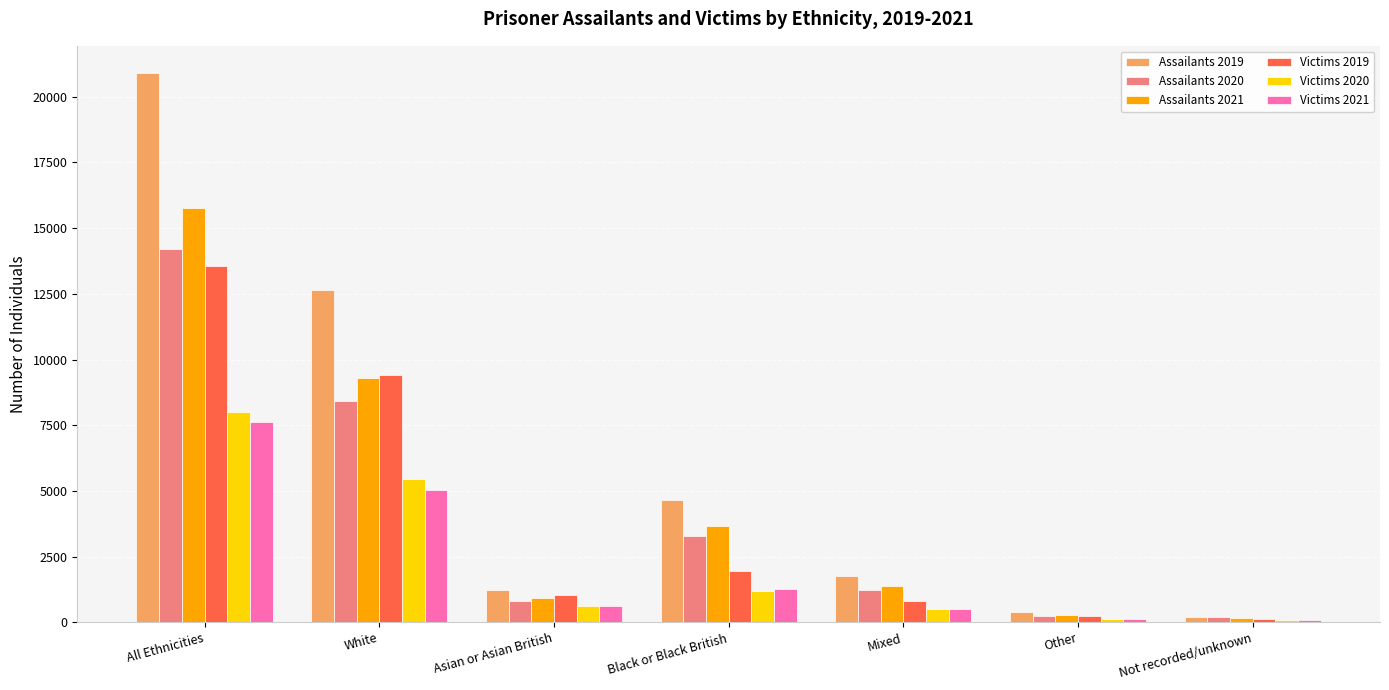

What is the greatest value displayed?

20889